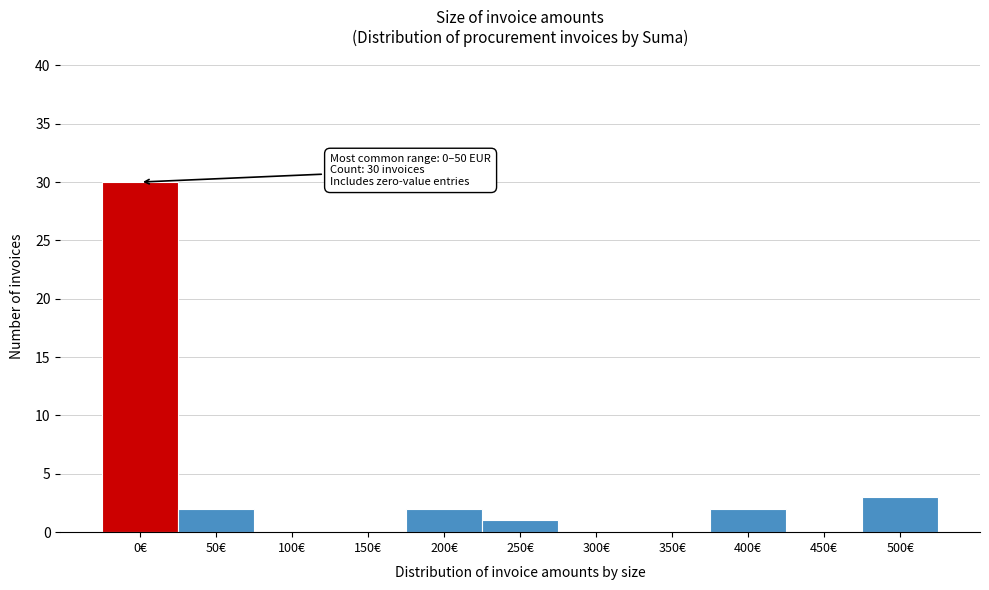

Reading right to left, what are all the values shown in this chart?

500€=3	450€=0	400€=2	350€=0	300€=0	250€=1	200€=2	150€=0	100€=0	50€=2	0€=30